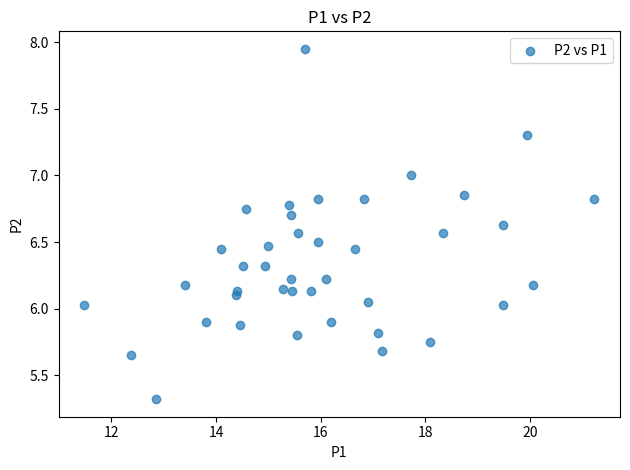

What is the range of X values (max minus min)?

9.8